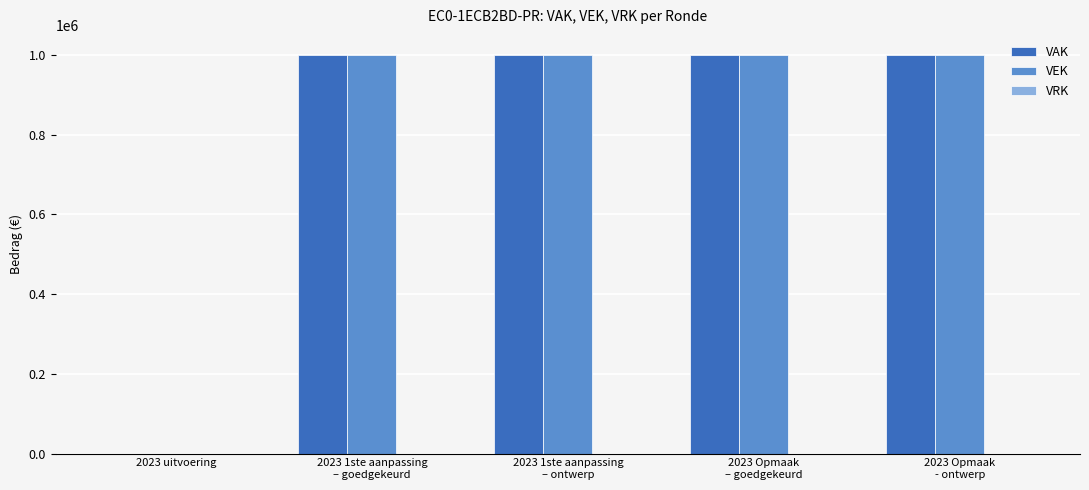

What is the sum of all VAK values?

4000000